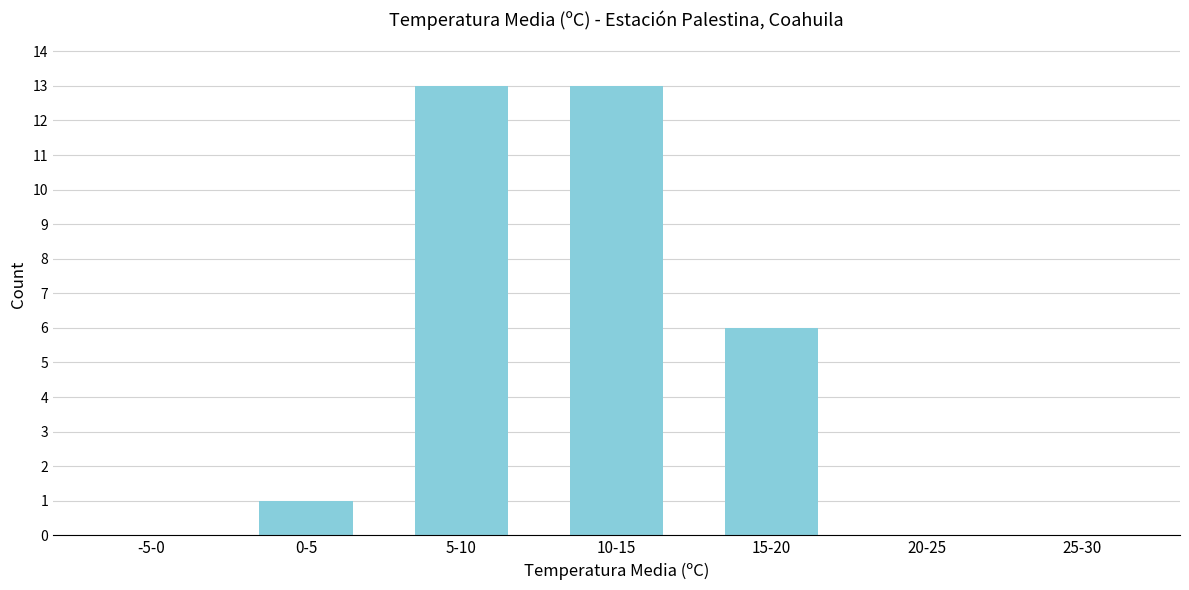

Reading left to right, what are all the values shown in this chart?

-5-0=0	0-5=1	5-10=13	10-15=13	15-20=6	20-25=0	25-30=0